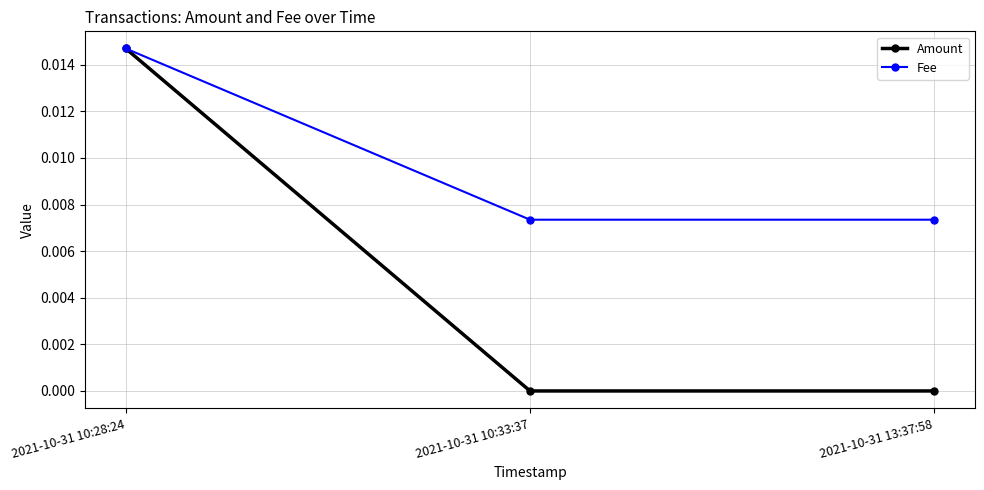

At 2021-10-31 10:33:37, list the series in order from largest to smallest.

Fee, Amount